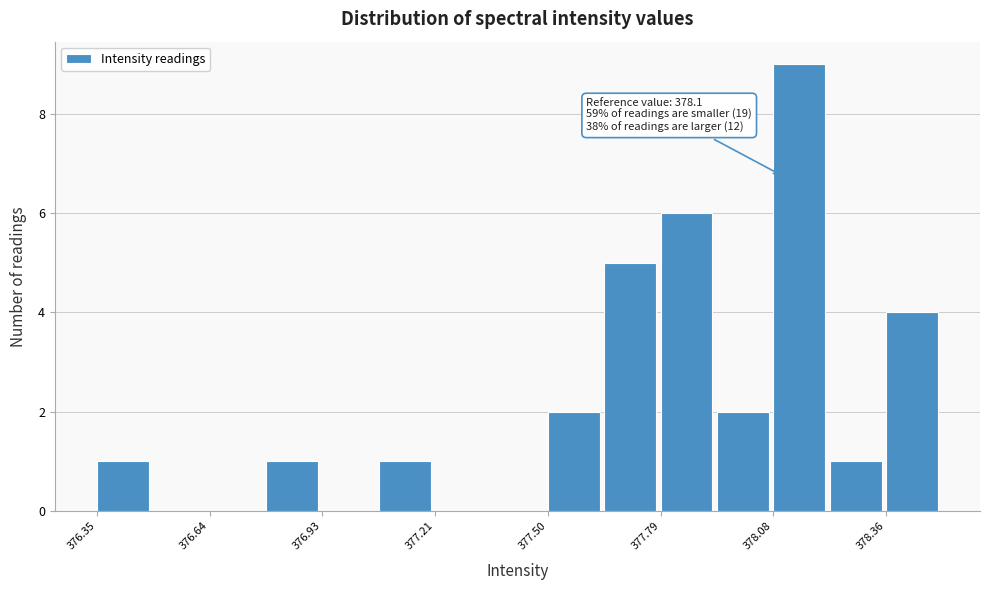

Around what value on the x-axis is the tallest bar? Give the approximate position of its centre, as read against the axis.

378.15